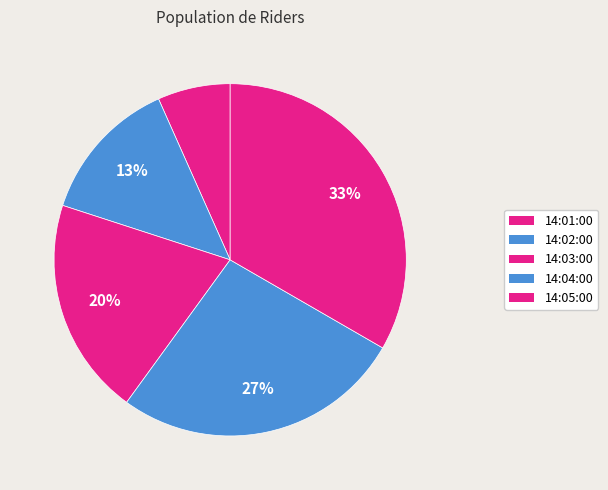

How many slices are in this pie chart?

5